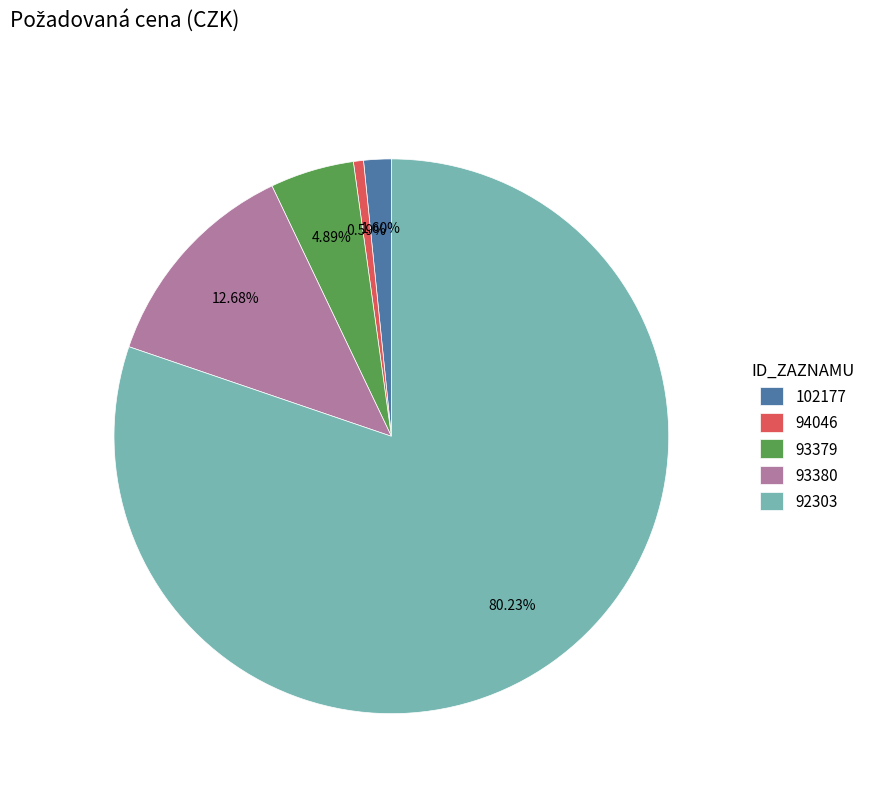

How many slices are in this pie chart?

5